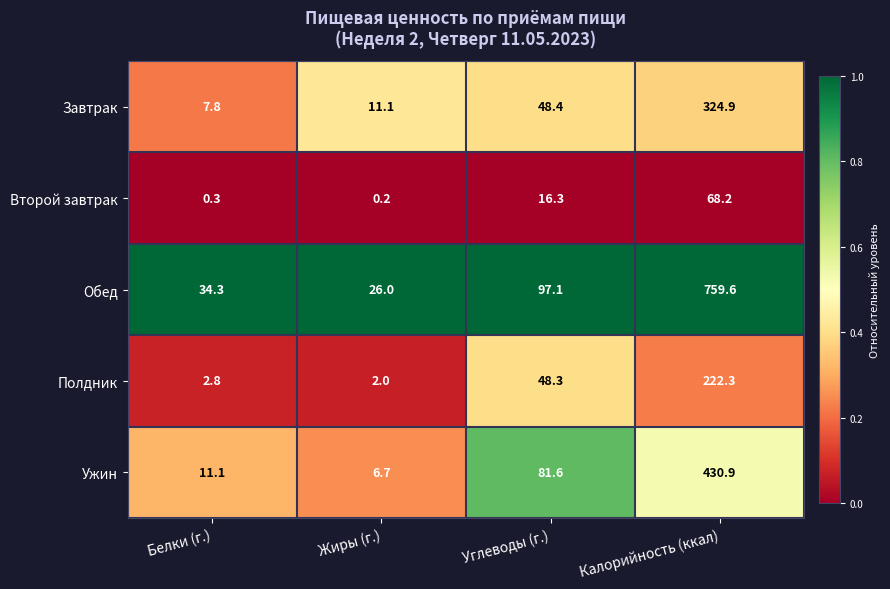

What is the total value across all series at Калорийность (ккал)?

1805.9